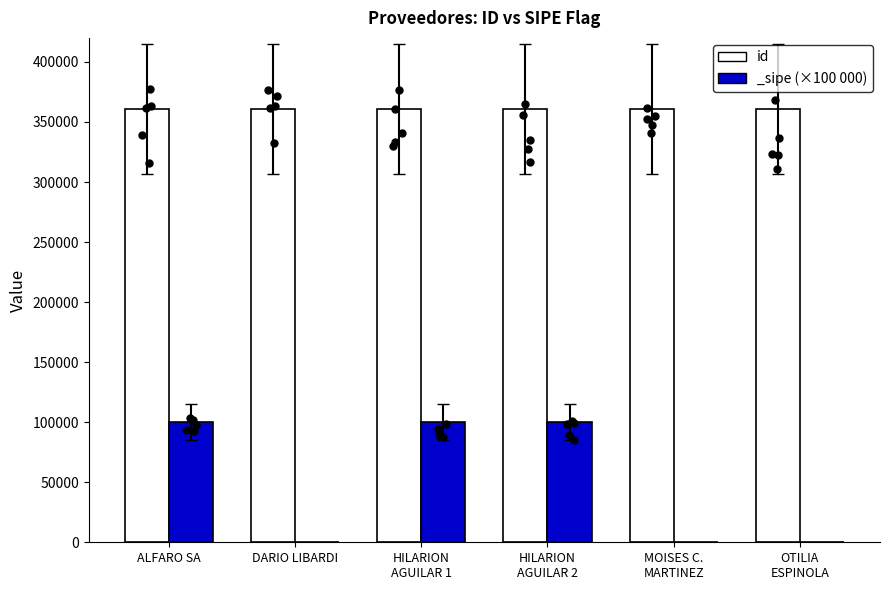

What is the change in value from DARIO LIBARDI to HILARION
AGUILAR 2?

+1